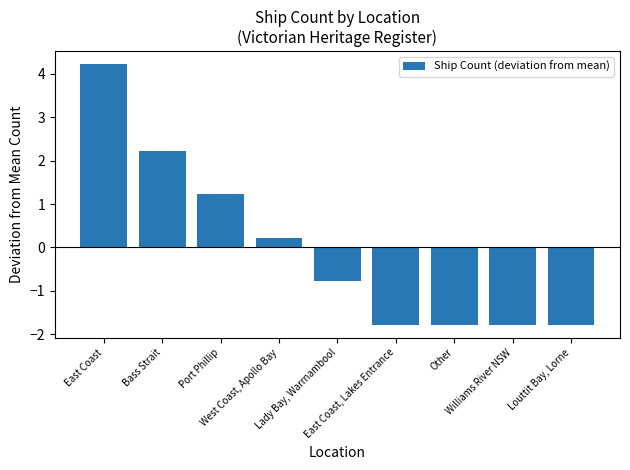

Reading right to left, transcribe all the data shown in this chart.

-1.8	-1.8	-1.8	-1.8	-0.8	0.2	1.2	2.2	4.2